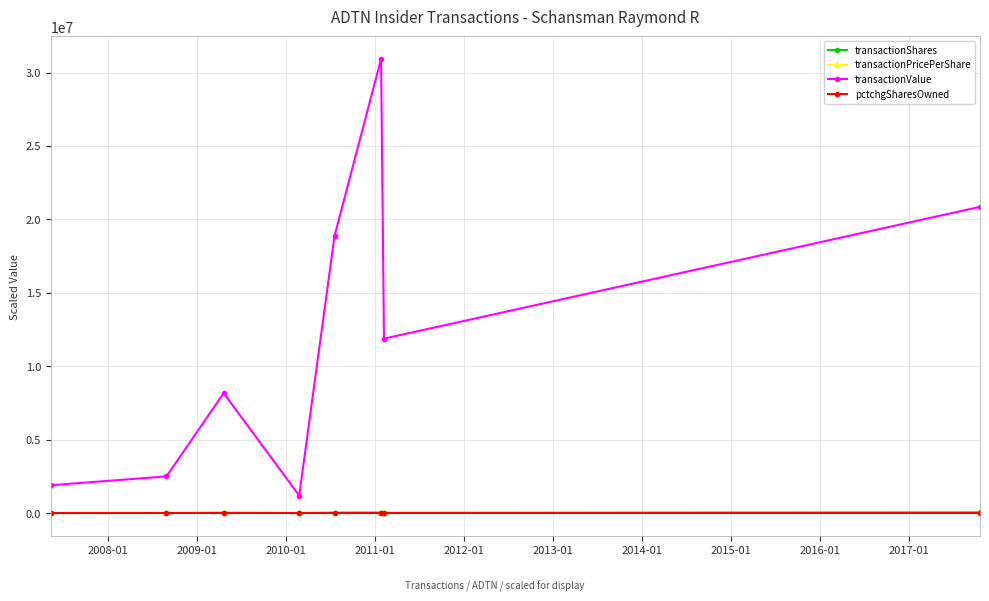

What is the average value of the pctchgSharesOwned series?

-0.1